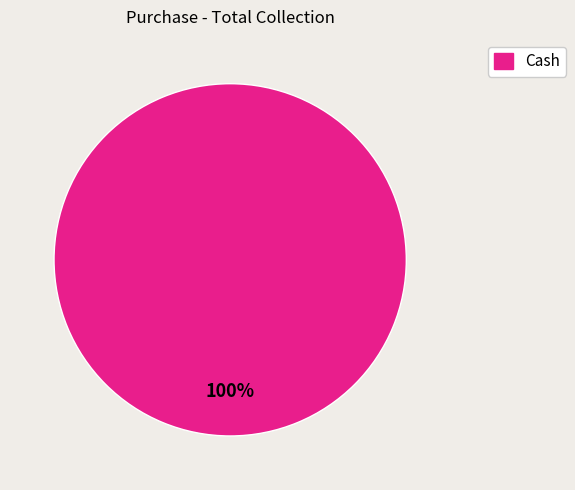

Does any single category account for the majority?

Yes